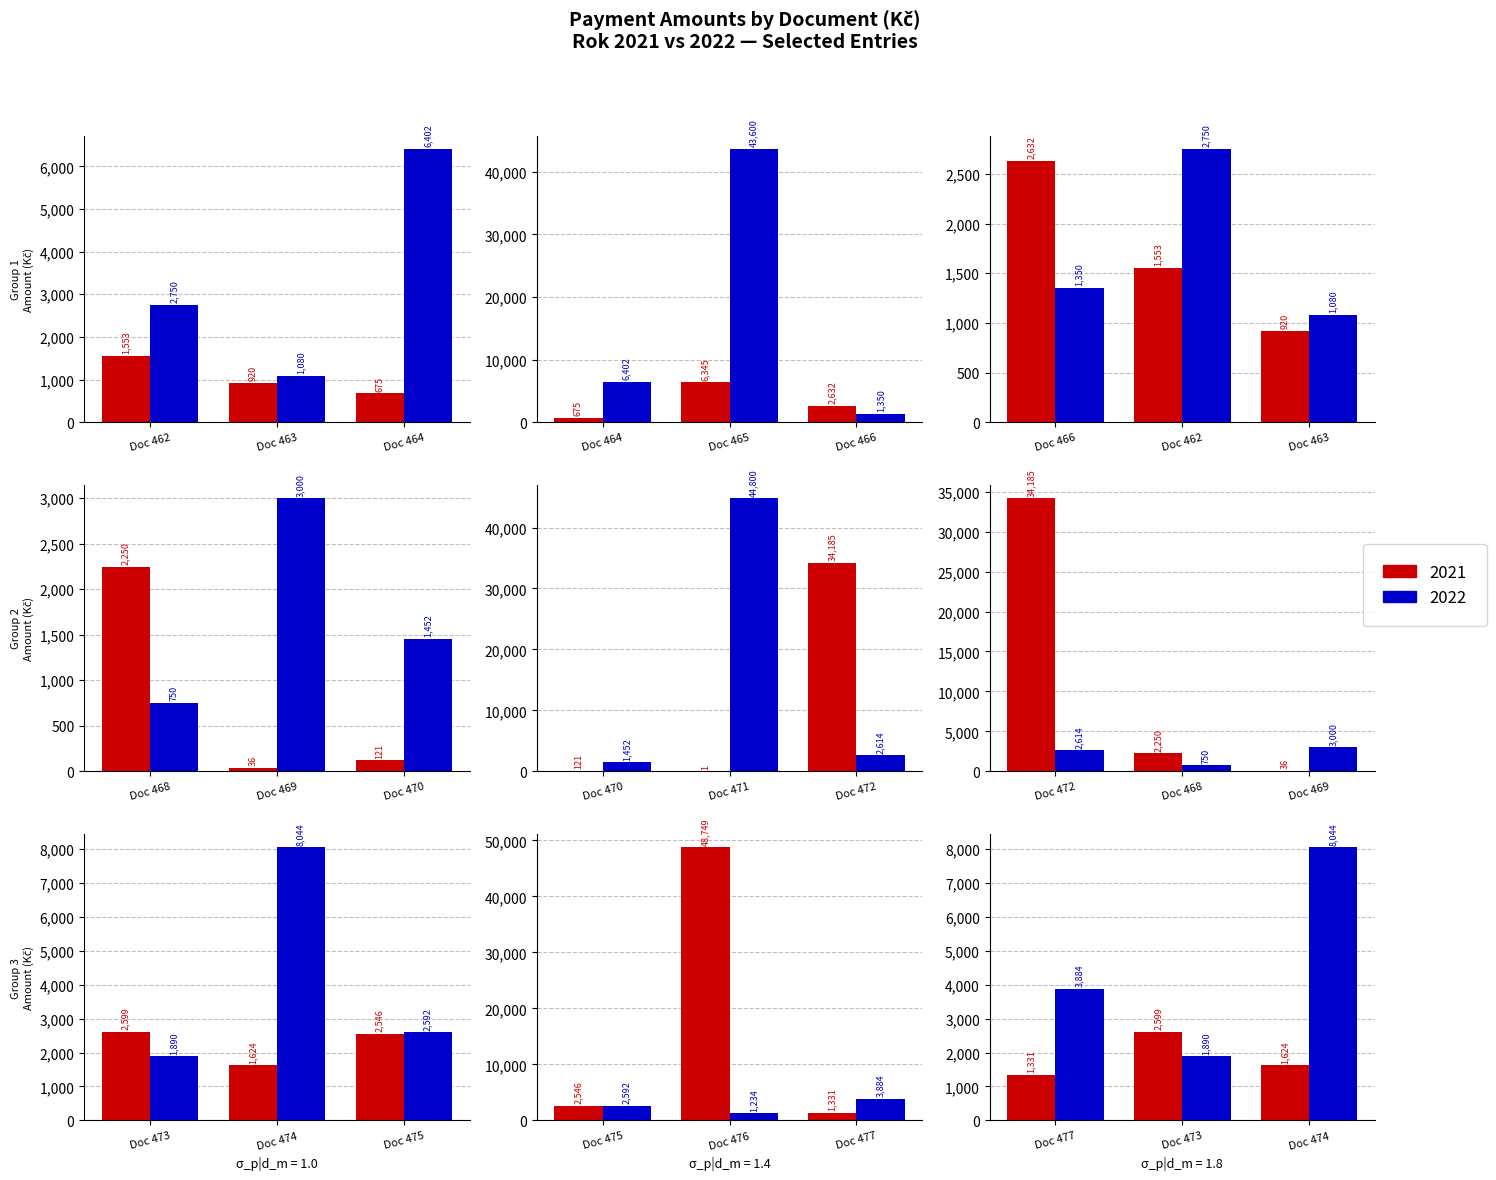

How many categories are shown in the chart?

15